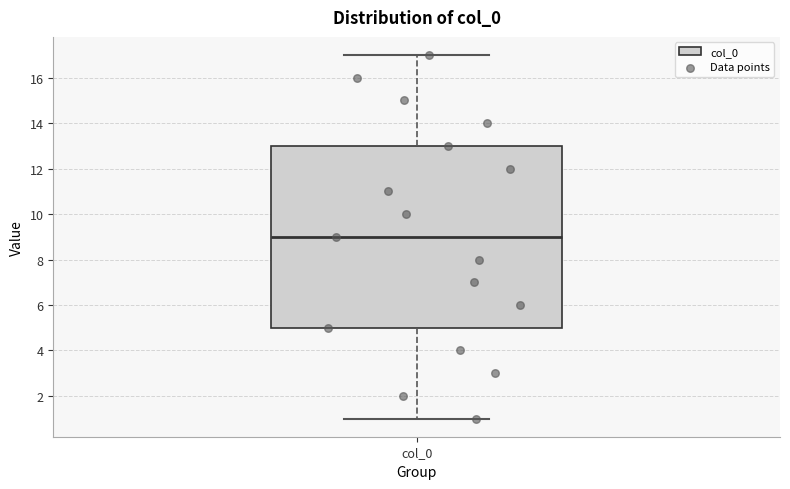

Read this box plot against the y-axis: the position of the median line, the range covered by the box, and the ends of both whiskers. The values are not printed on the chart, so give them approximately, as read against the axis.

median 9, box 5 to 13, whiskers 1 to 17